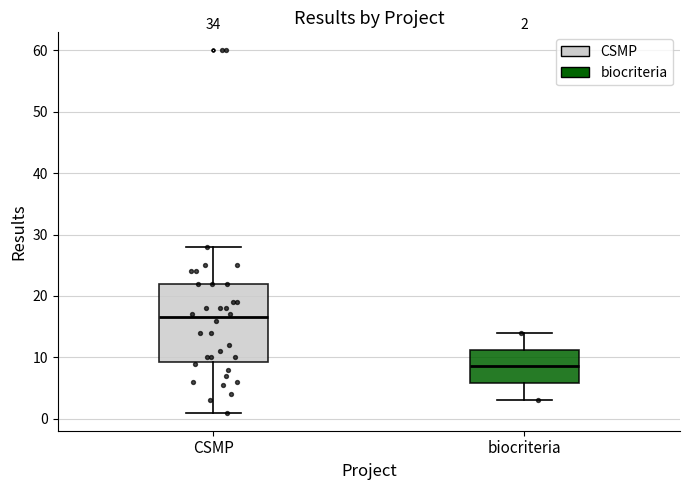

Comparing the boxes themselves (not the whiskers), which one is the tallest?

CSMP